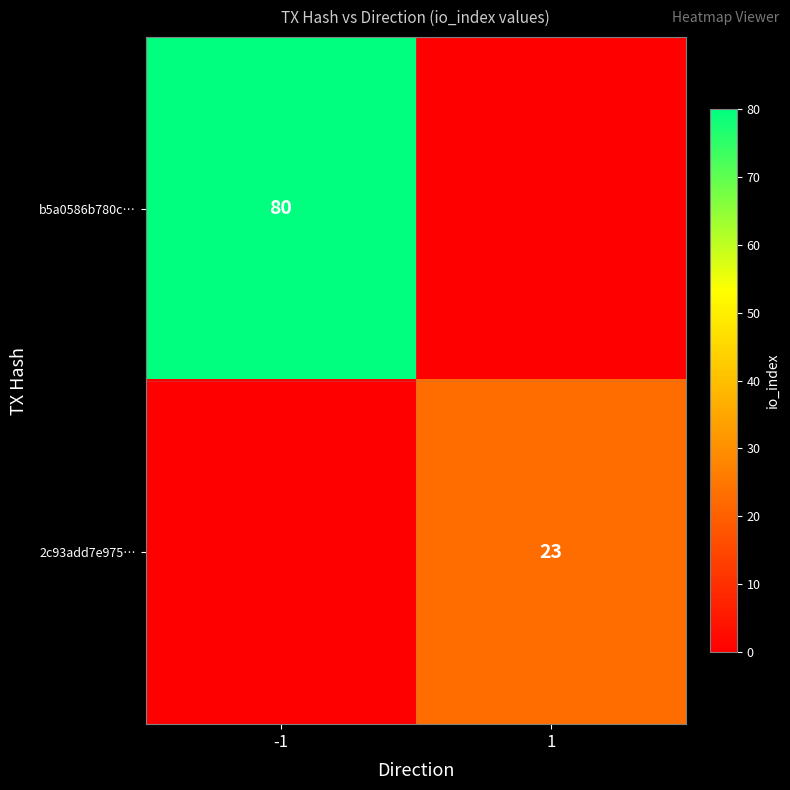

The value of 2c93add7e975… at 1 is 35. True or false?

False